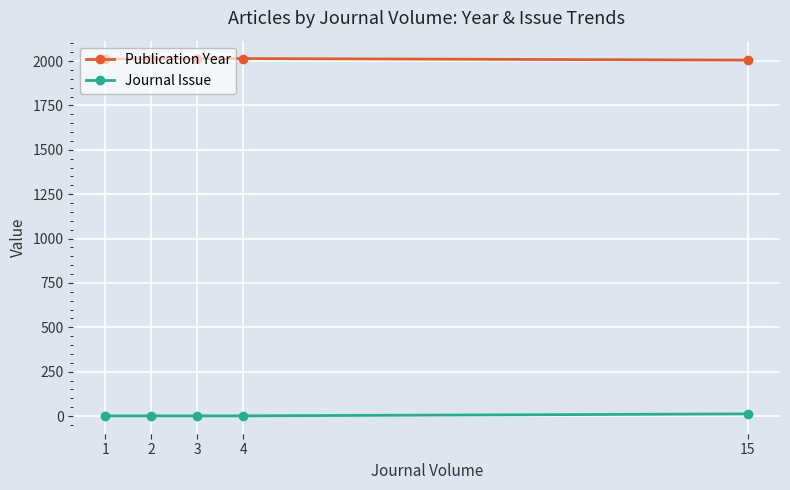

True or false: Journal Issue and Publication Year cross at least once.

False